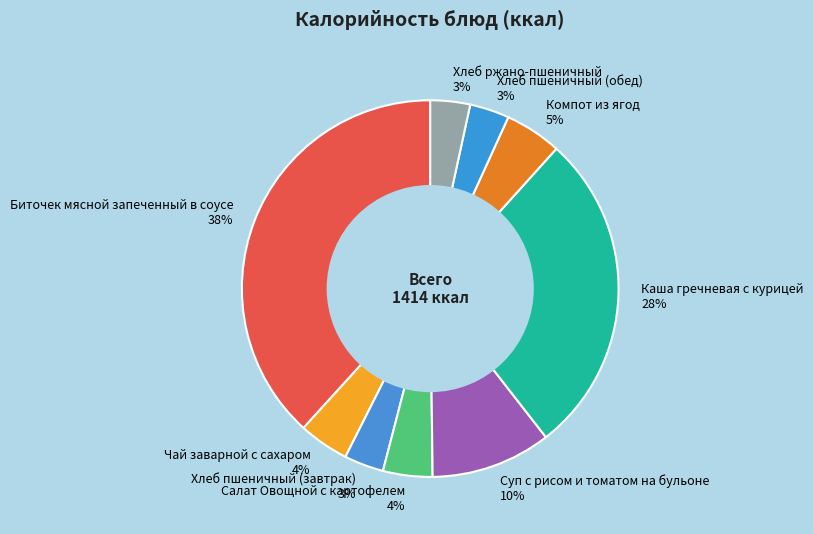

Is the sum of Хлеб пшеничный (завтрак) and Компот из ягод greater than half?

No